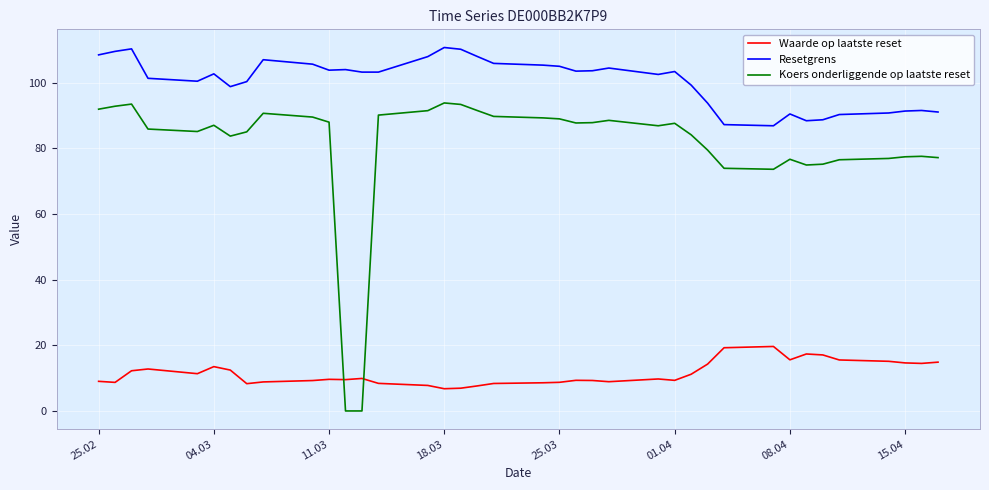

What is the difference between the maximum and minimum values in the Resetgrens series?

23.8